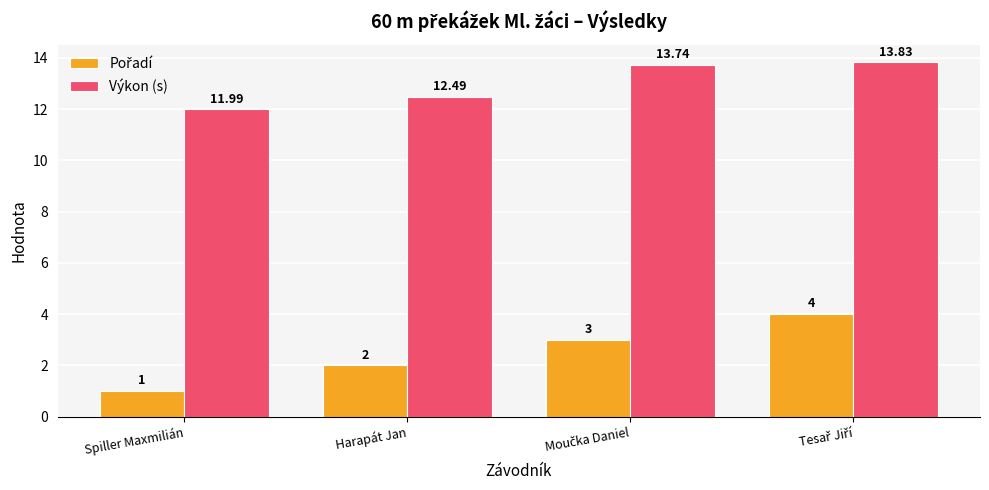

At which label is Výkon (s) closest to 12?

Spiller Maxmilián